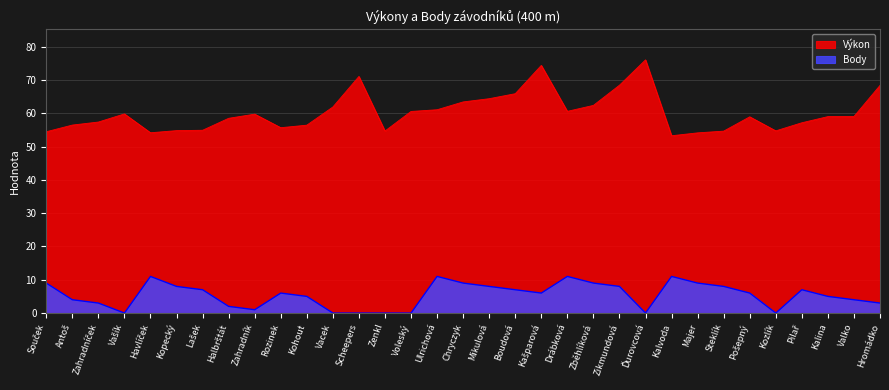

Reading left to right, list all the values displayed in this chart.

Výkon: 54.4	56.5	57.4	59.8	54.1	54.8	54.9	58.5	59.7	55.7	56.4	61.9	71.0	54.7	60.5	61.0	63.4	64.4	65.9	74.4	60.6	62.4	68.4	76.0	53.2	54.1	54.6	58.9	54.7	57.1	59.0	59.0	68.4
Body: 9.0	4.0	3.0	0.0	11.0	8.0	7.0	2.0	1.0	6.0	5.0	0.0	0.0	0.0	0.0	11.0	9.0	8.0	7.0	6.0	11.0	9.0	8.0	0.0	11.0	9.0	8.0	6.0	0.0	7.0	5.0	4.0	3.0